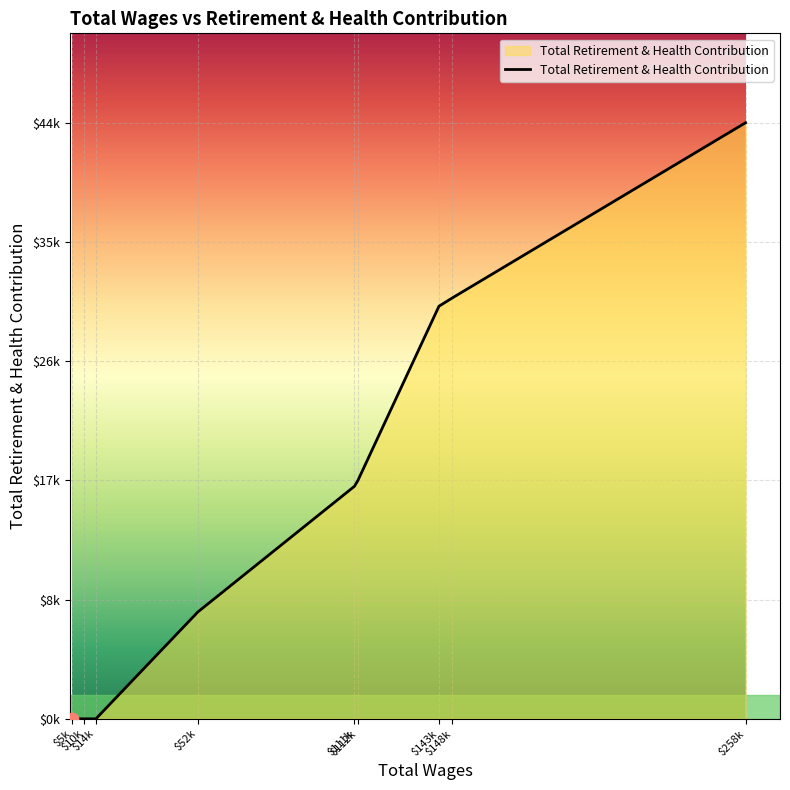

Which has a higher value, $10k or $148k?

$148k